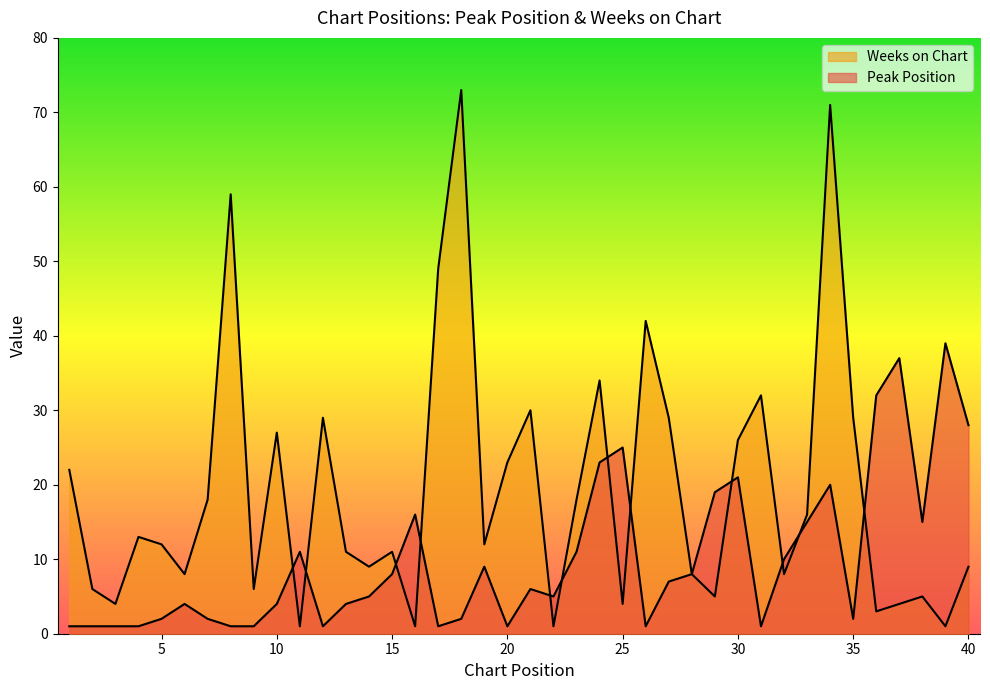

Where does the Weeks on Chart series first go above 12?

1